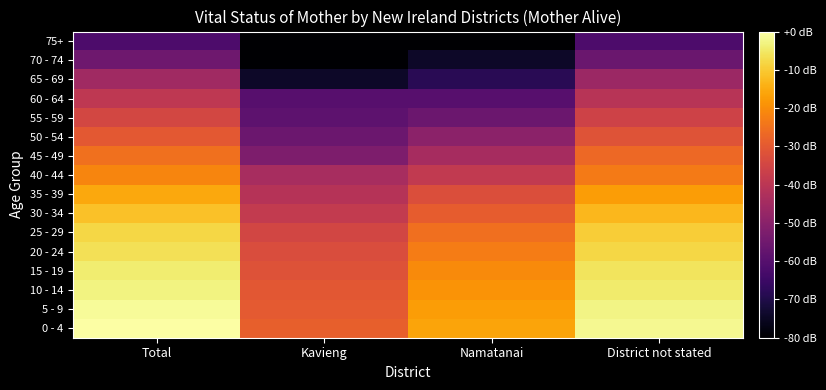

At which category is the sum across all series the highest?

Total